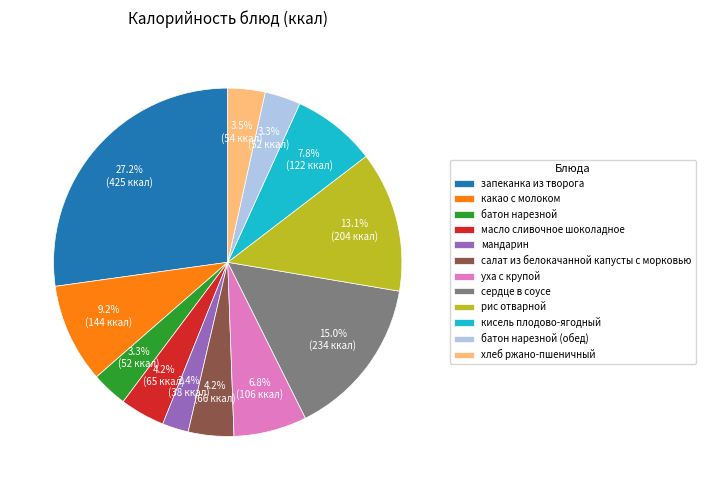

To the nearest percent, what is the difference between the largest and smallest slice percentages?

25%